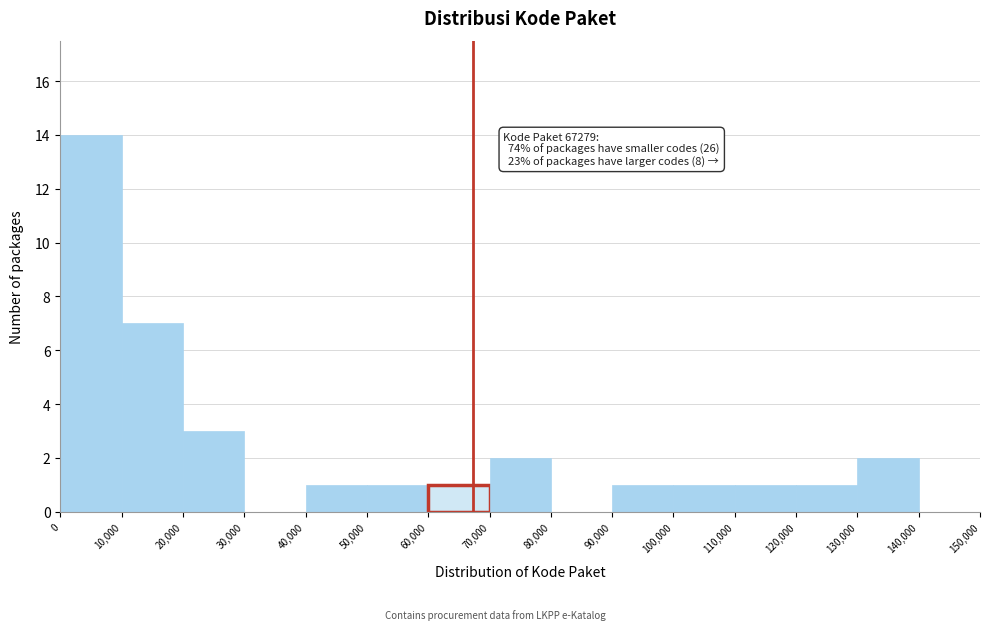

Over which range of the x-axis is the bar tallest?

0 to 10,000